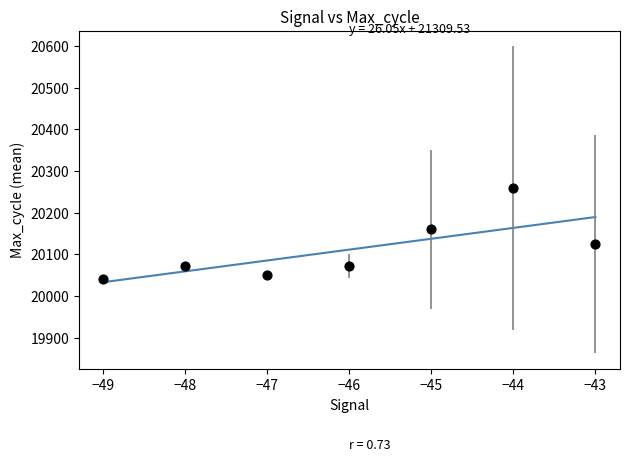

What is the range of X values (max minus min)?

6.0